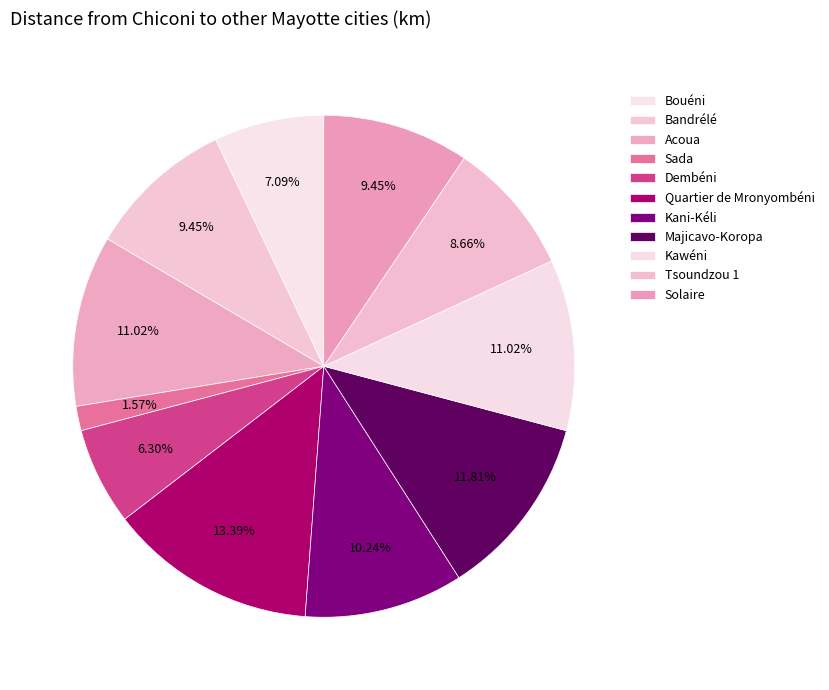

To the nearest percent, what is the difference between the Kawéni and Quartier de Mronyombéni slice percentages?

2%